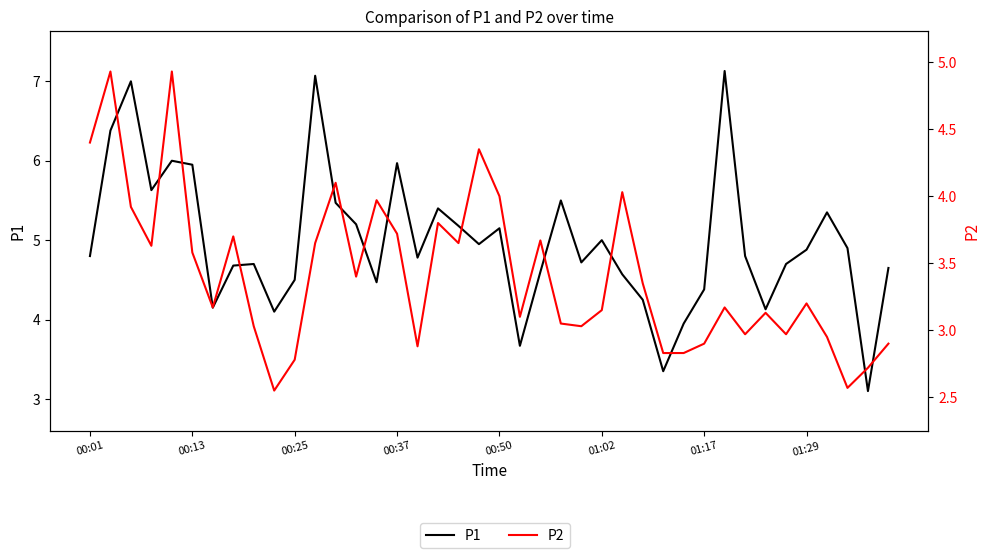

Which series has the widest spread of values?

P1